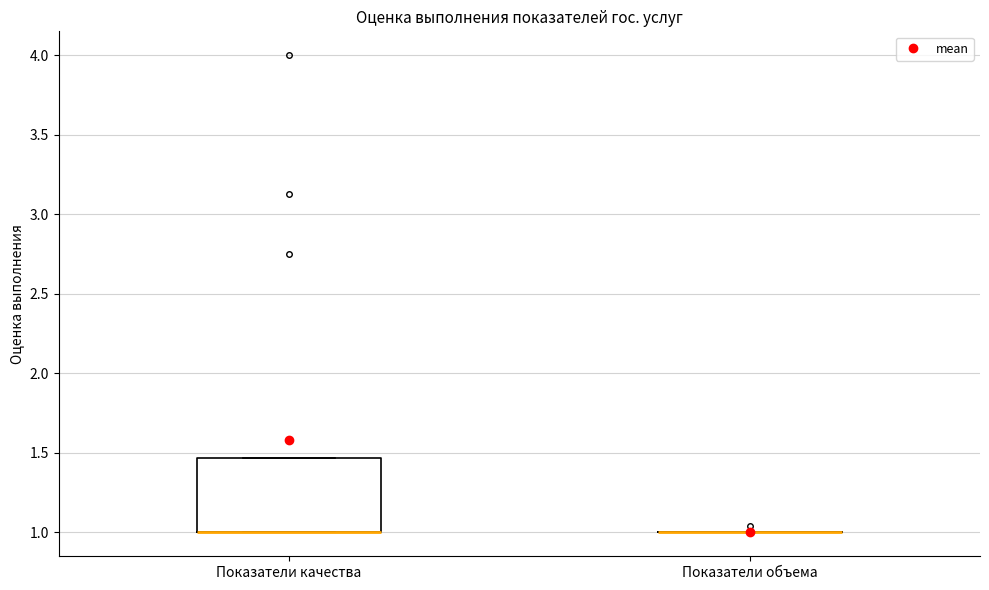

Reading left to right, transcribe this box plot: for each box, give where its median line is, the range the box spans, and where its two whiskers end, as read against the y-axis. The values are not printed on the chart, so give them approximately, as read against the axis.

Показатели качества: median 1.00 (drawn on the box's lower edge), box 1.00 to 1.45, whiskers 1.00 to 1.45
Показатели объема: box collapsed to a line at 1.00, whiskers 1.00 to 1.00